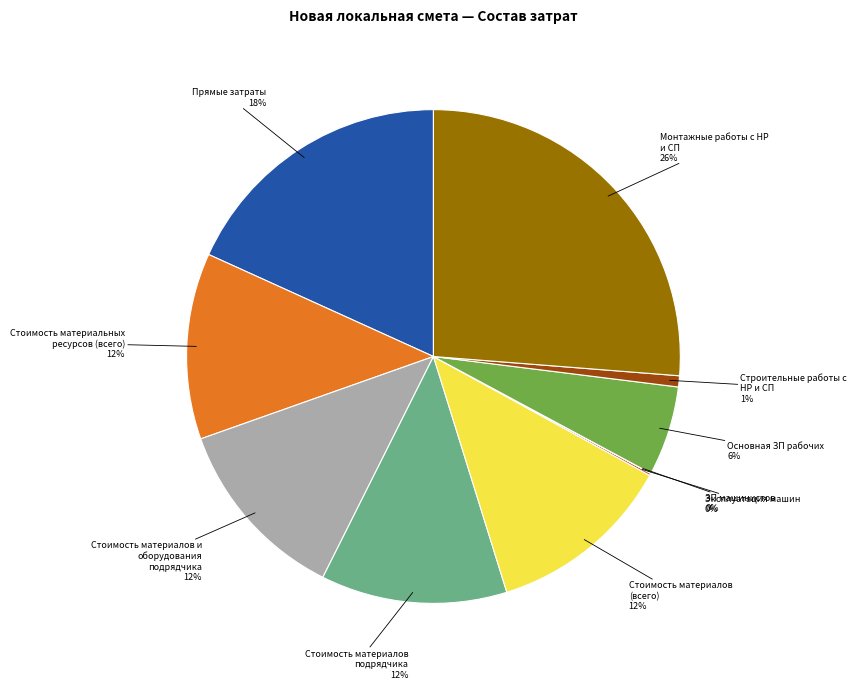

Is there any slice that represents more than half of the pie?

No